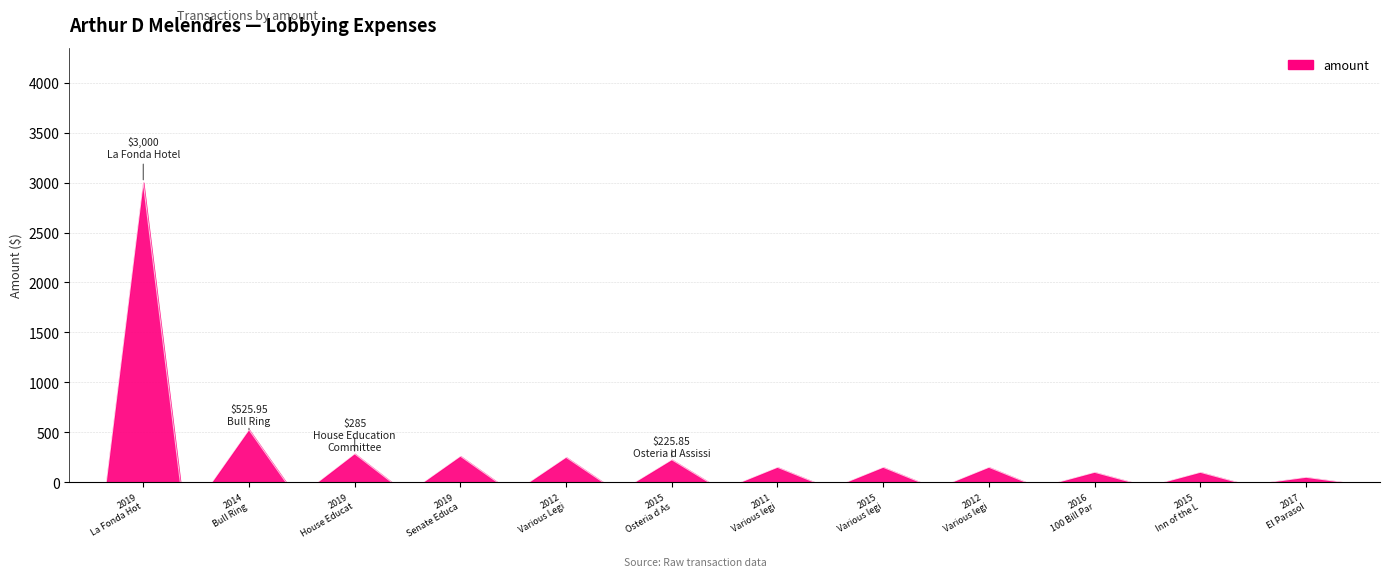

True or false: the data shows 45.5 at 20284.

False